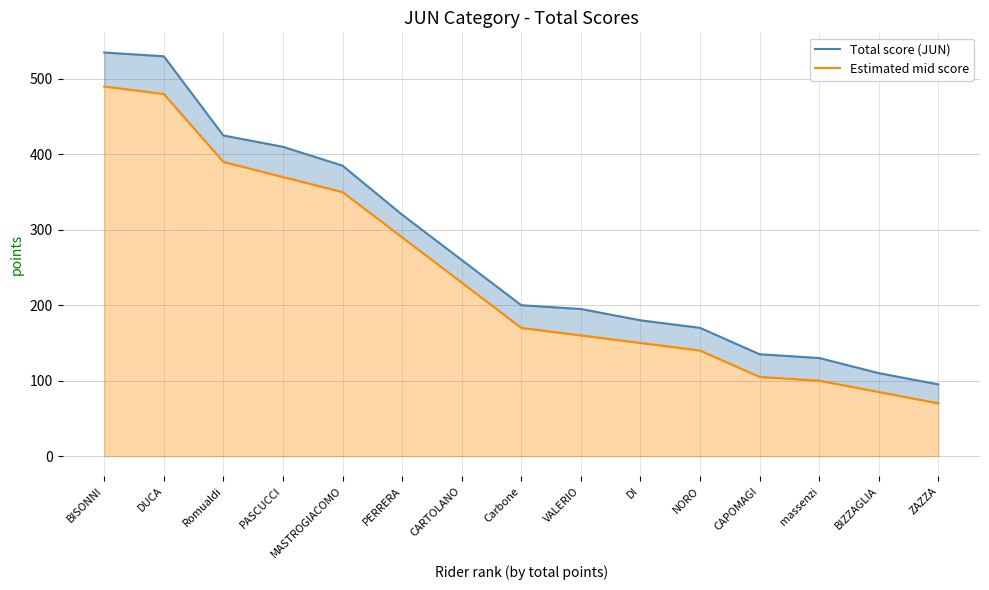

The Total score (JUN) series shows 200 at Carbone. True or false?

True